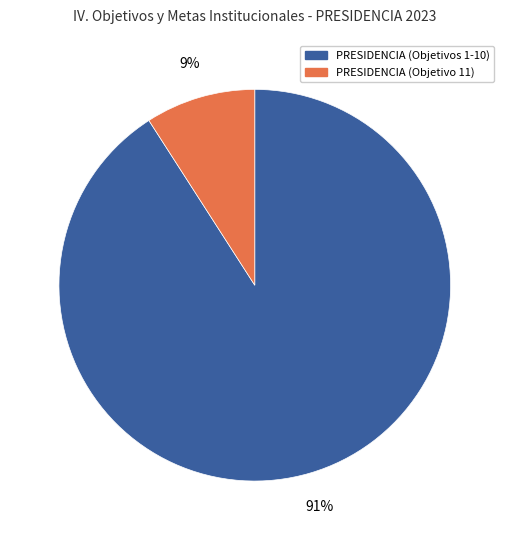

What is the smallest slice in the pie chart?

PRESIDENCIA (Objetivo 11)